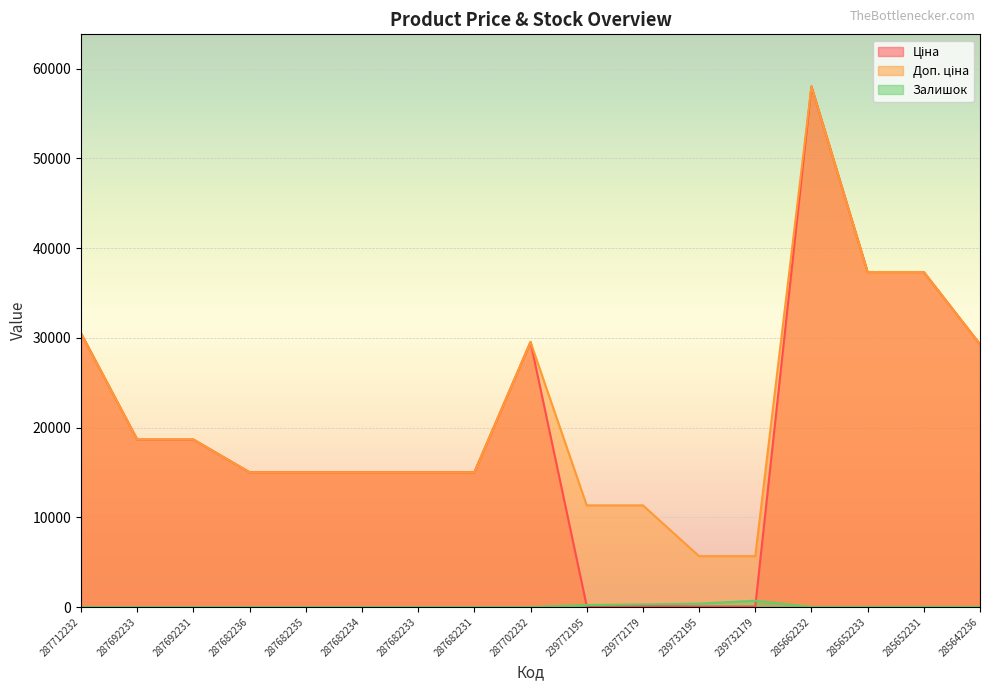

Where is the first local maximum for Залишок?

239732179